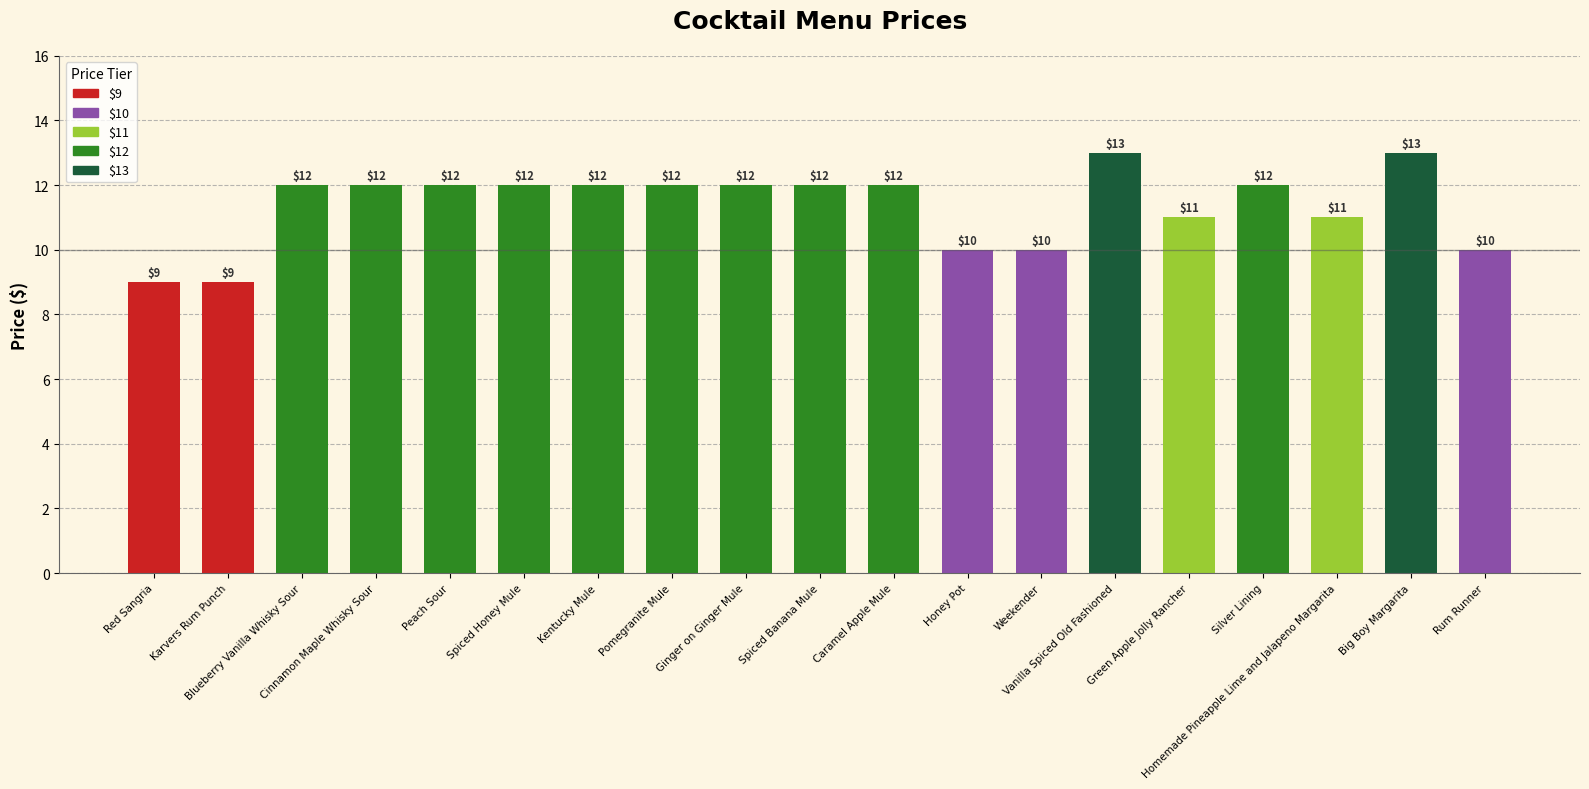

Count the values in the range 10 to 12.

15